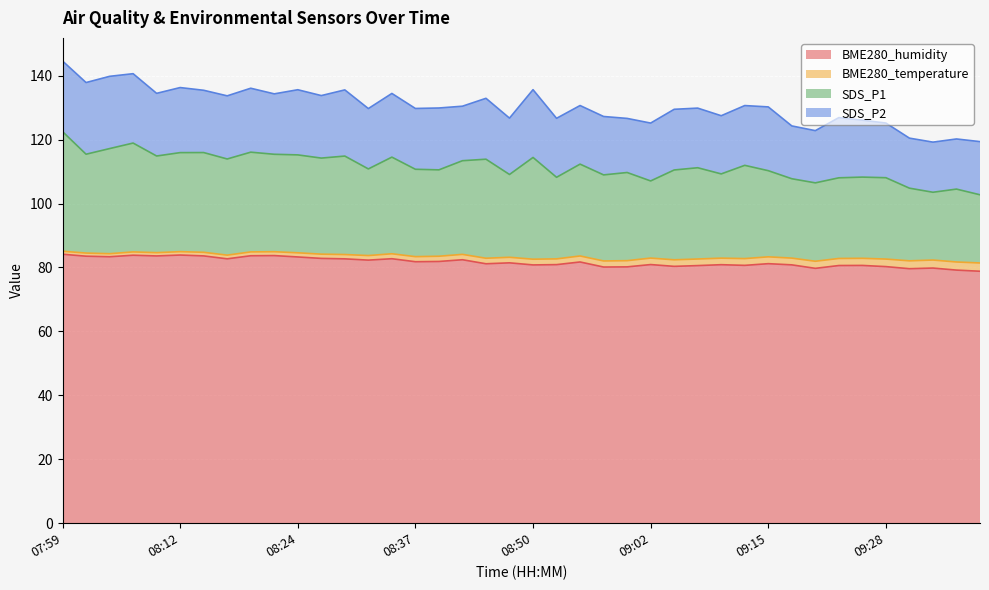

True or false: BME280_humidity and SDS_P1 intersect in this chart.

False